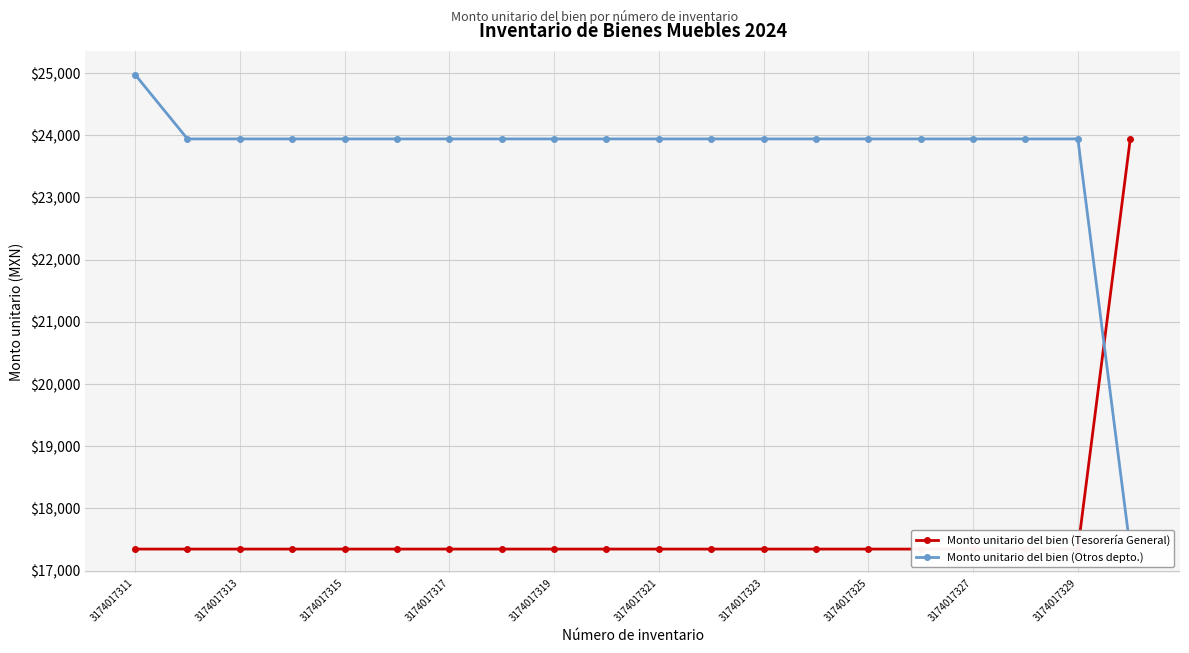

Rank the categories by Monto unitario del bien (Tesorería General) value from highest to lowest.

19, 3174017311, 3174017313, 3174017315, 3174017317, 3174017319, 3174017321, 3174017323, 3174017325, 3174017327, 3174017329, 10, 11, 12, 13, 14, 15, 16, 17, 18